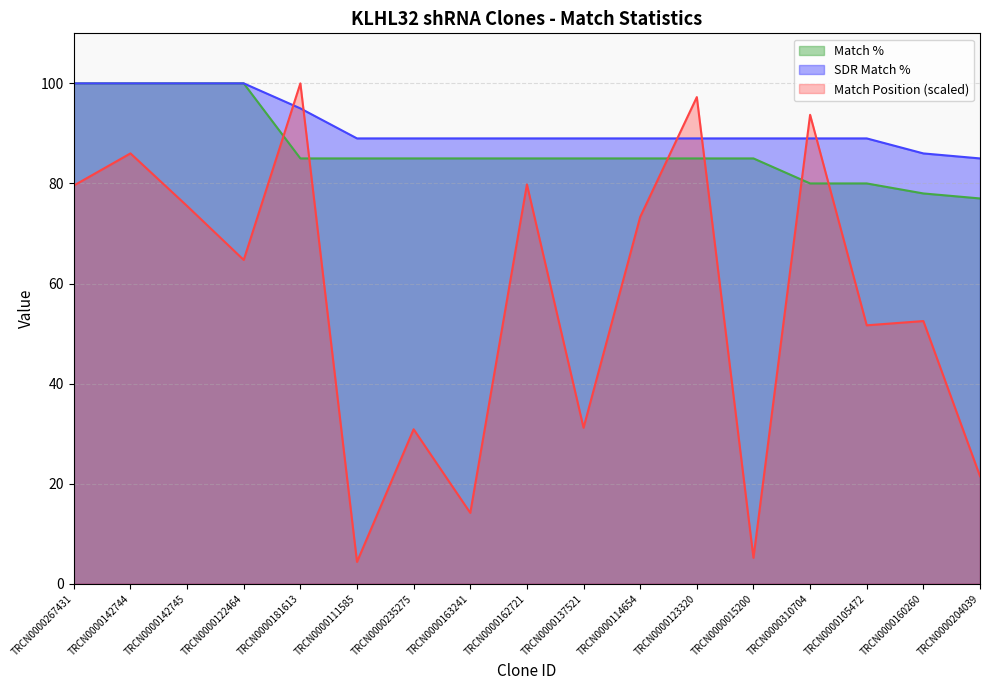

Which series has the largest range (max minus min)?

Match Position (scaled)